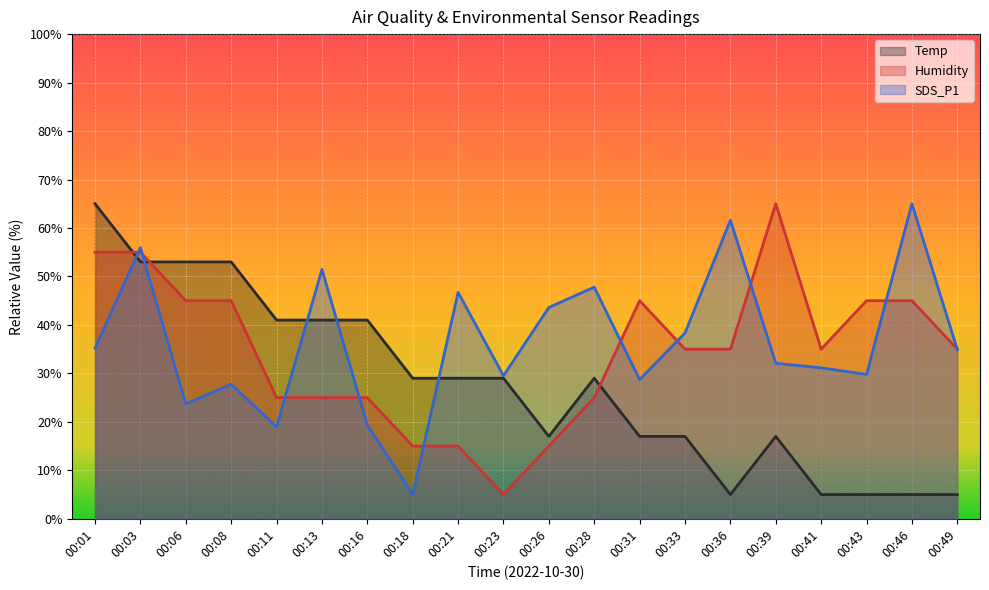

How many times do Temp and Humidity cross each other?

3